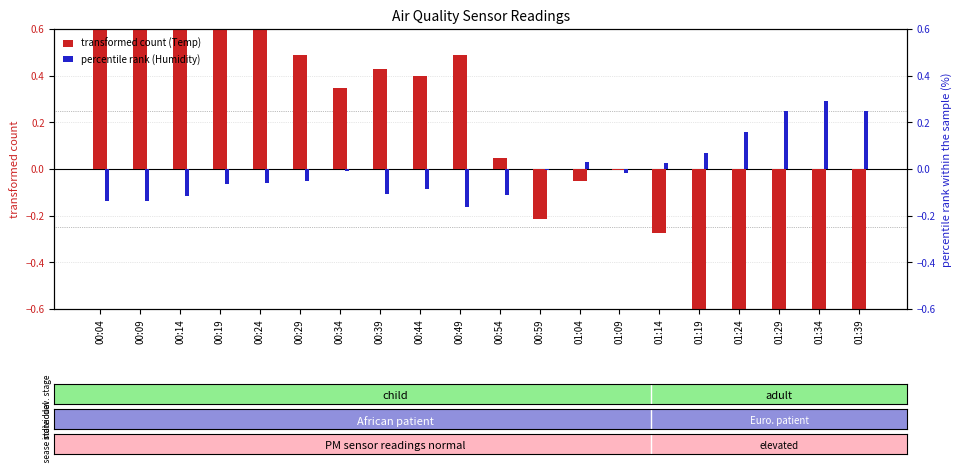

What is the value of the percentile rank (Humidity) bar at the 11th from the left?

-0.1